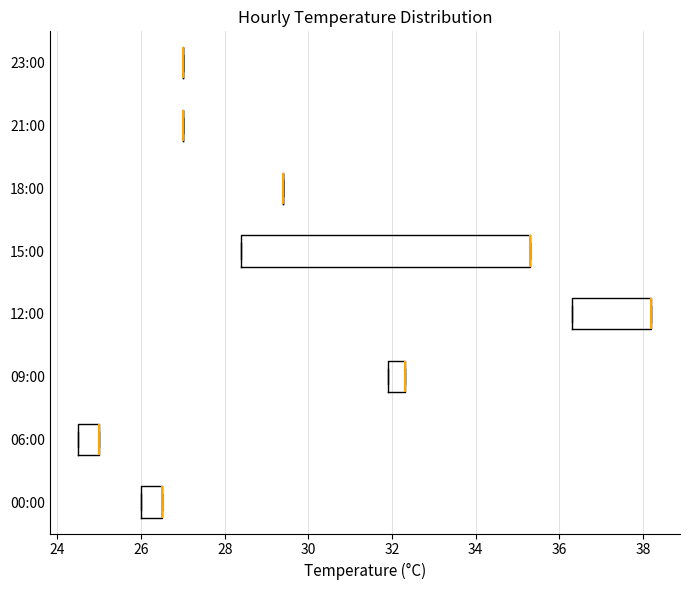

Comparing the boxes themselves (not the whiskers), which one is the widest?

15:00